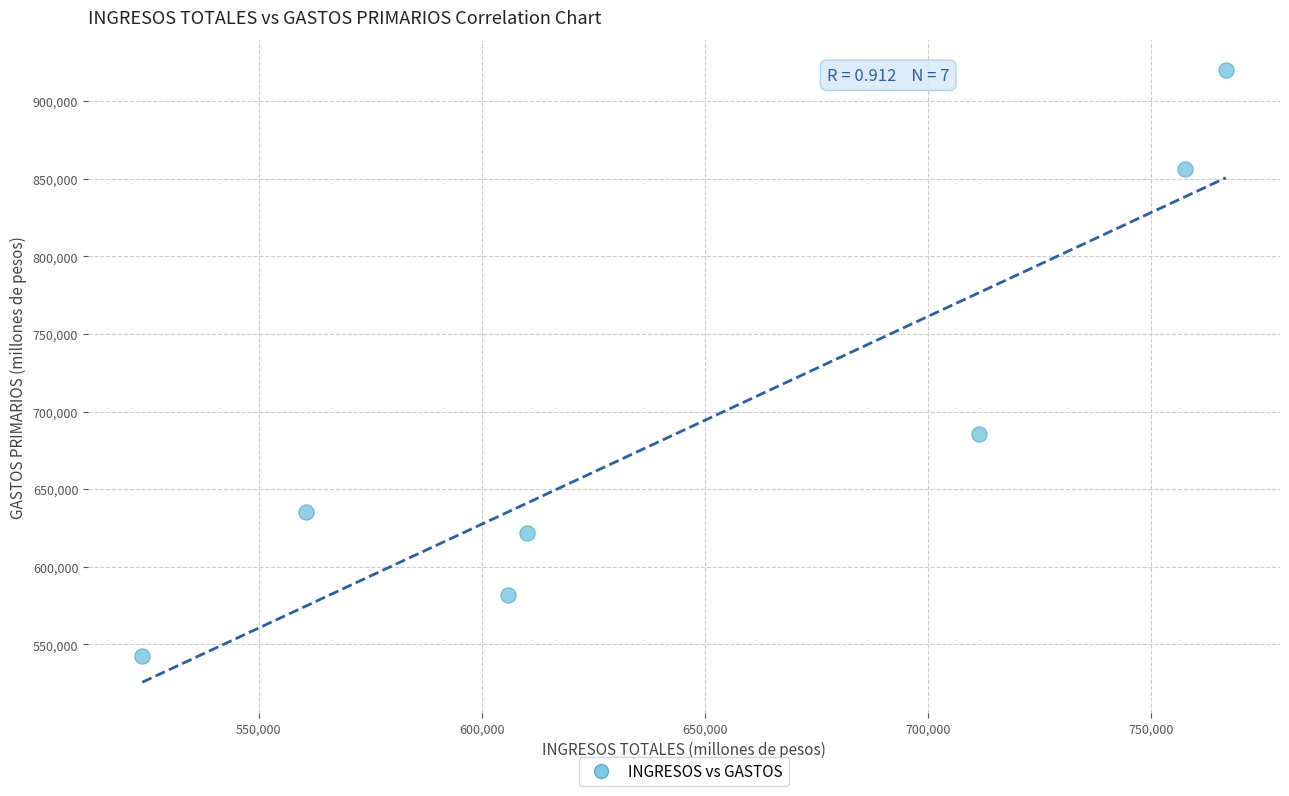

What is the range of Y values (max minus min)?

377243.2